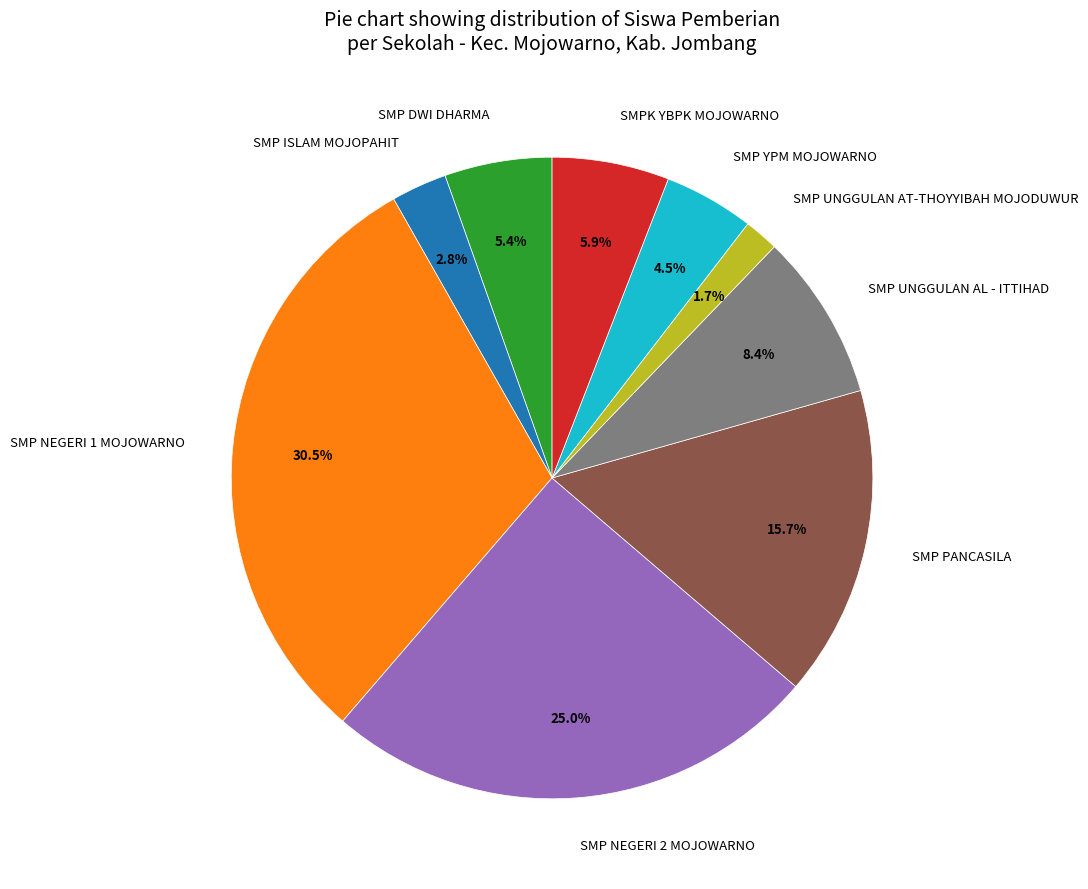

The SMP DWI DHARMA slice represents 20% of the pie. True or false?

False